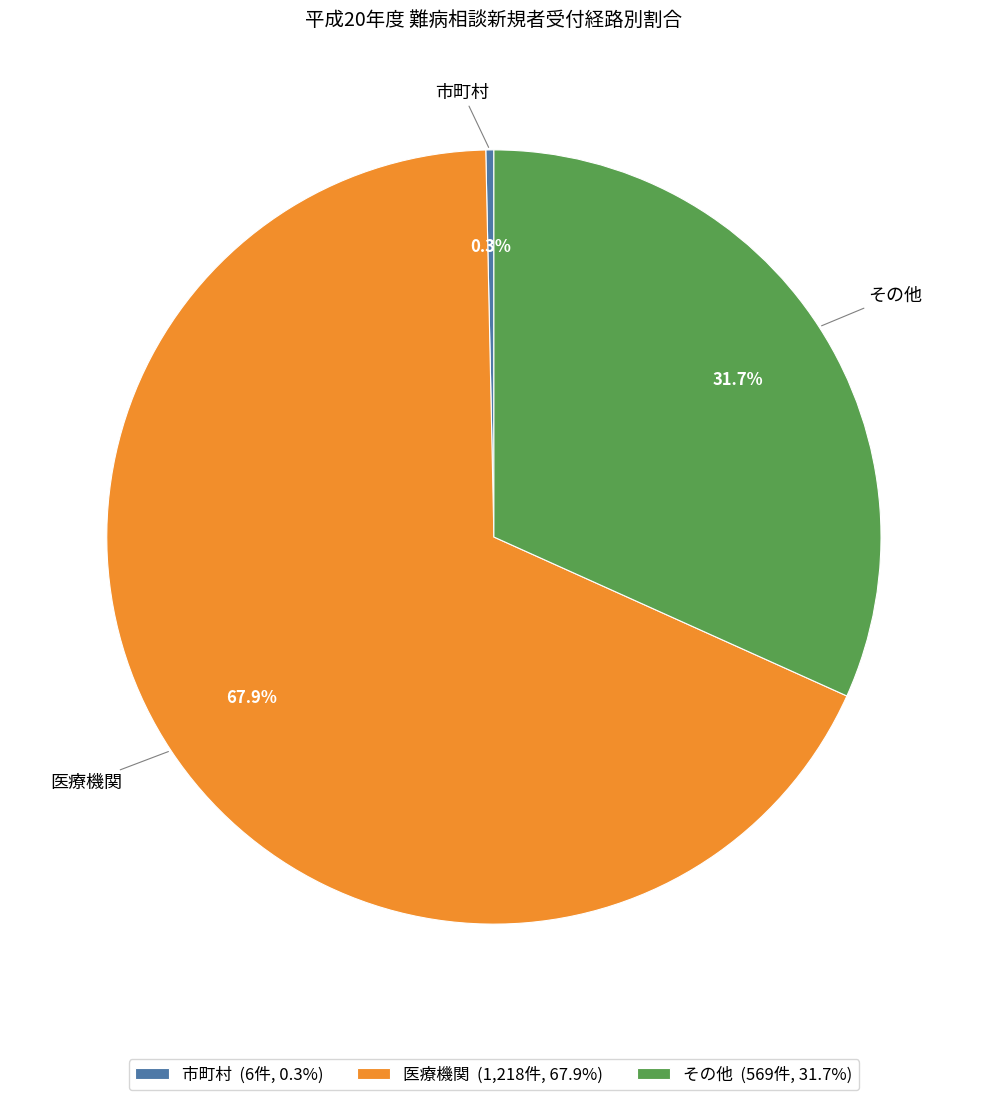

Which has a higher value, 医療機関 or 市町村?

医療機関